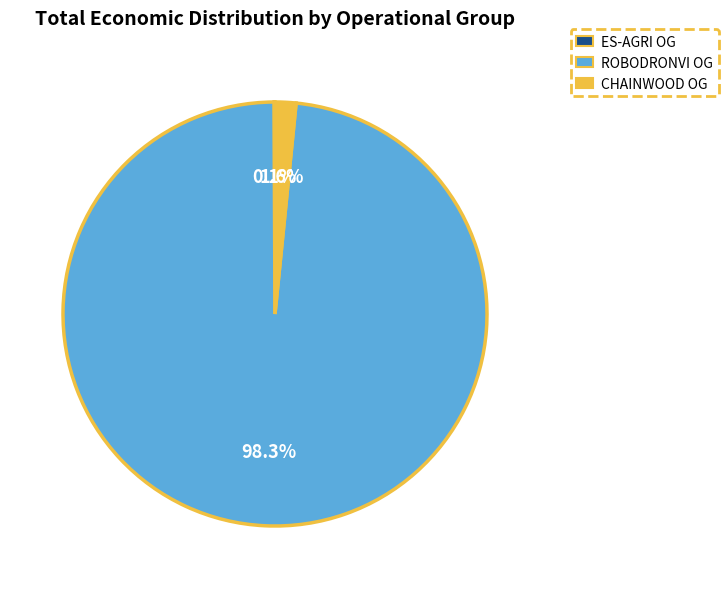

Is there any slice that represents more than half of the pie?

Yes